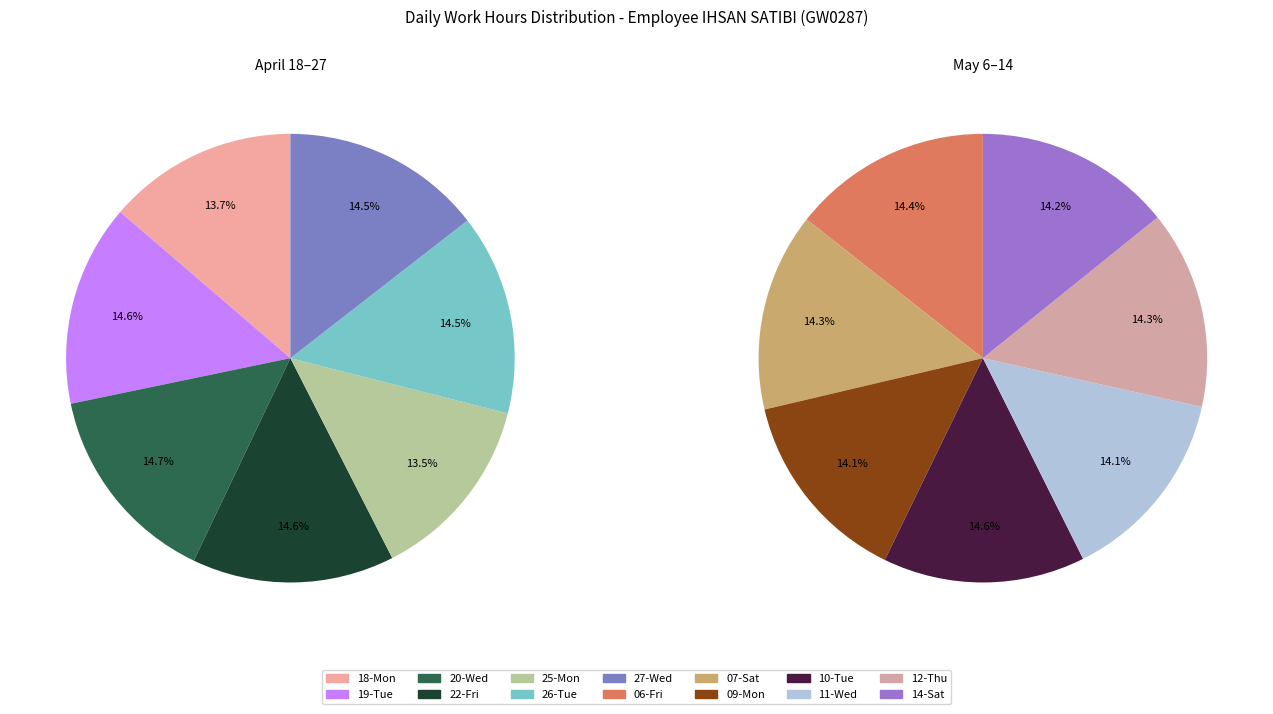

How many slices are in this pie chart?

14